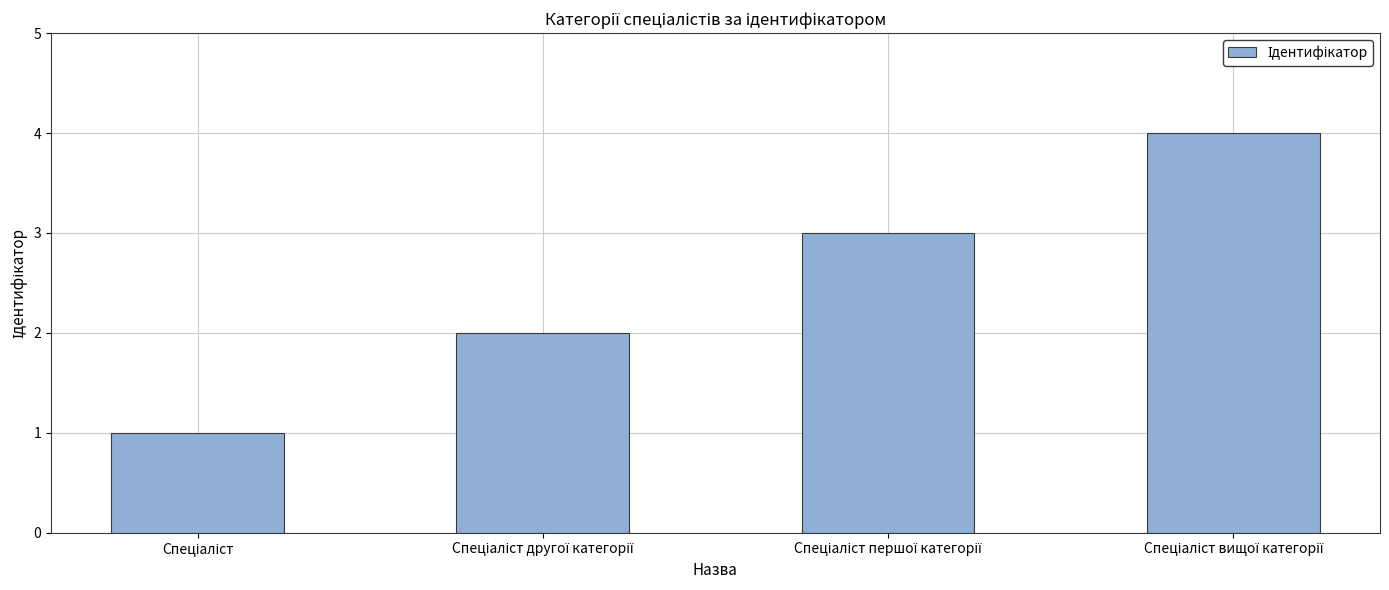

How many distinct data groups are displayed?

1